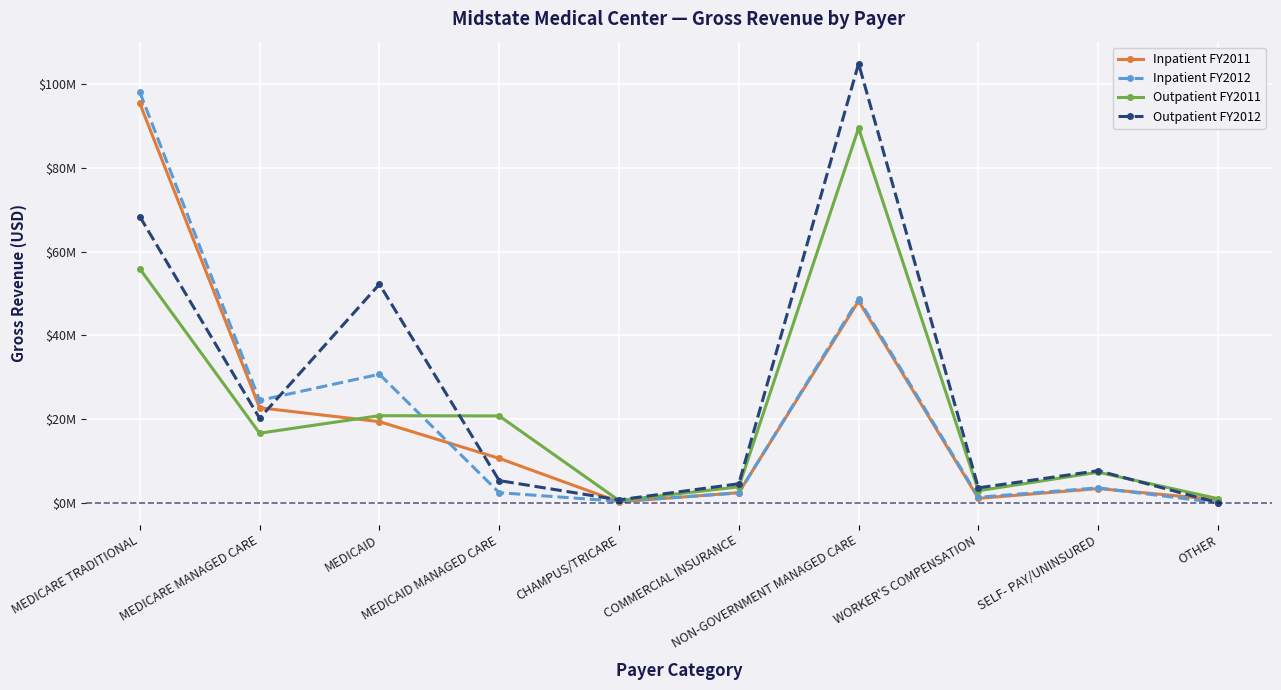

At how many categories does at least one series exceed 86090072?

2